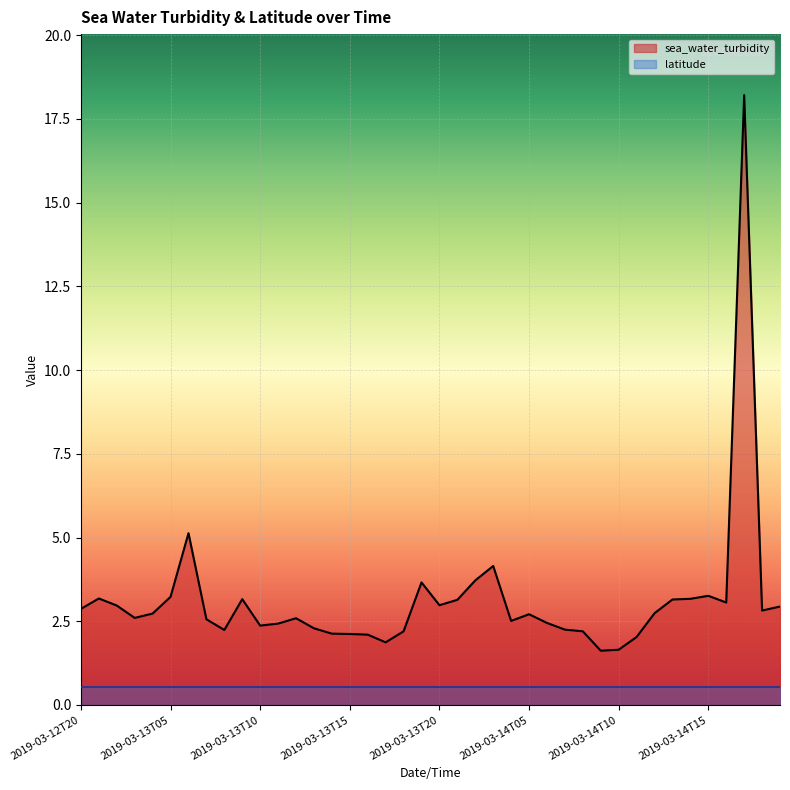

True or false: the data shows 2.5 at 2019-03-14T06.

True